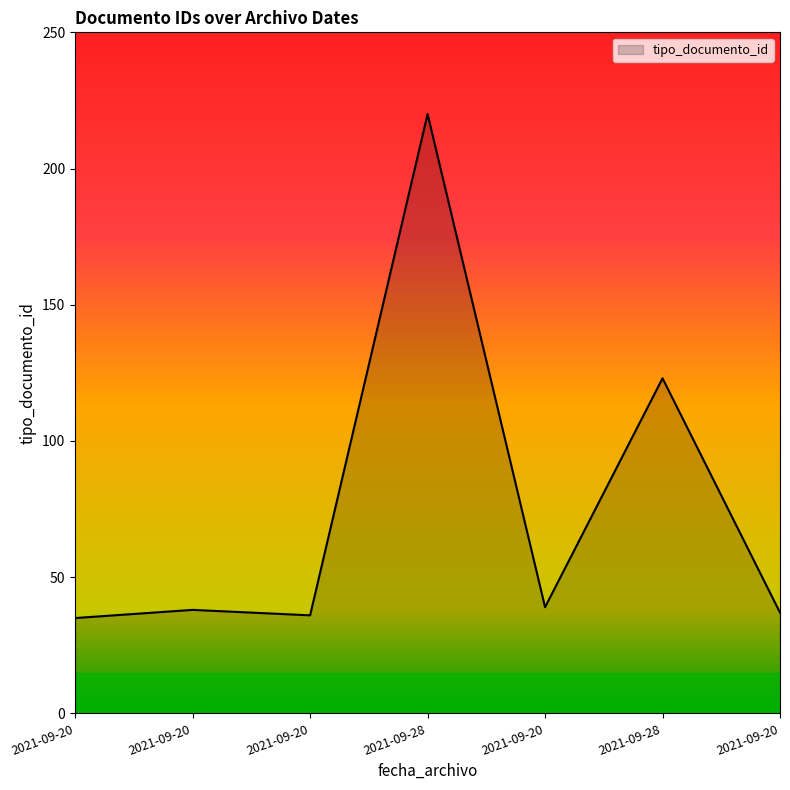

The chart shows a value of 182 at 2021-09-28. True or false?

False